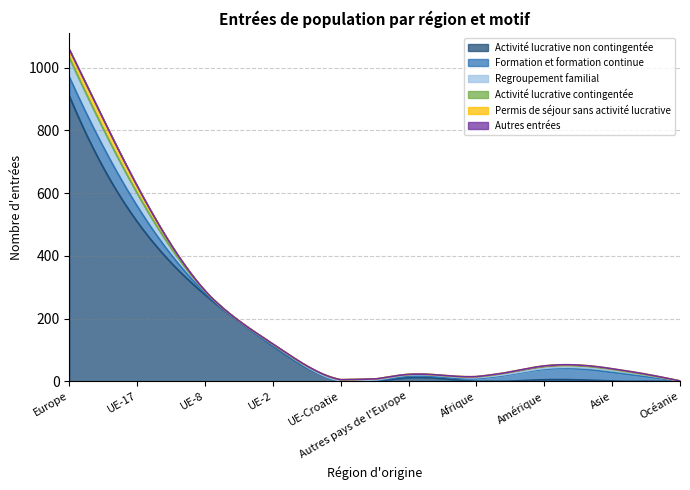

At which label is Regroupement familial closest to 28?

UE-17